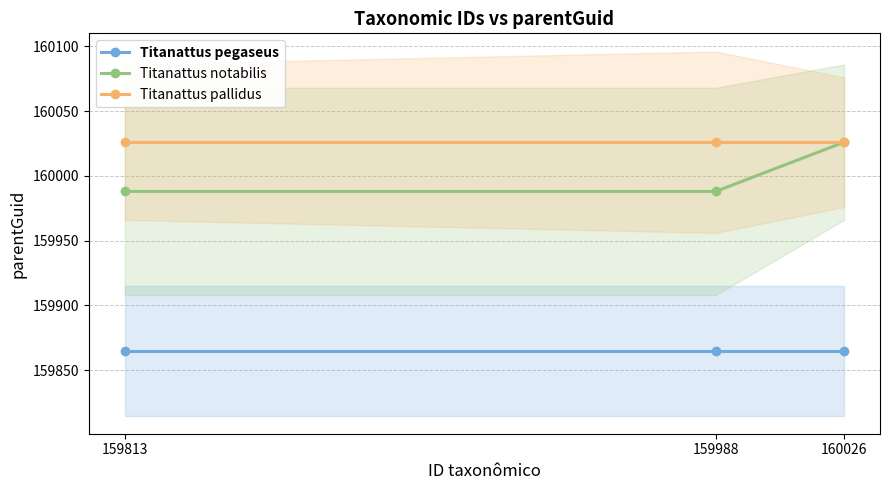

What is the maximum value shown in the chart?

160026